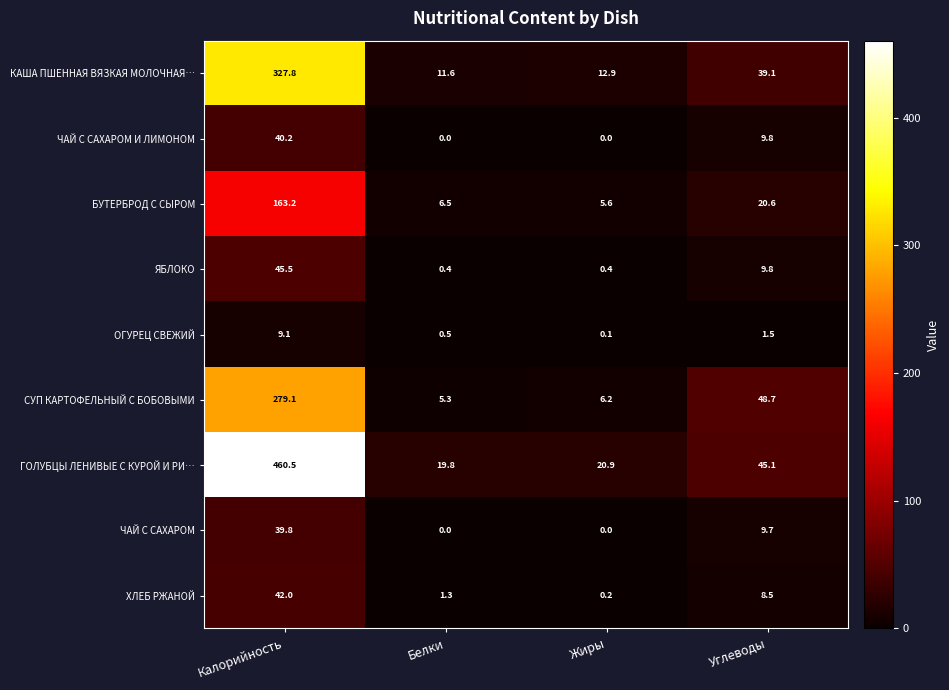

Where is ОГУРЕЦ СВЕЖИЙ nearest to the value 4?

Углеводы